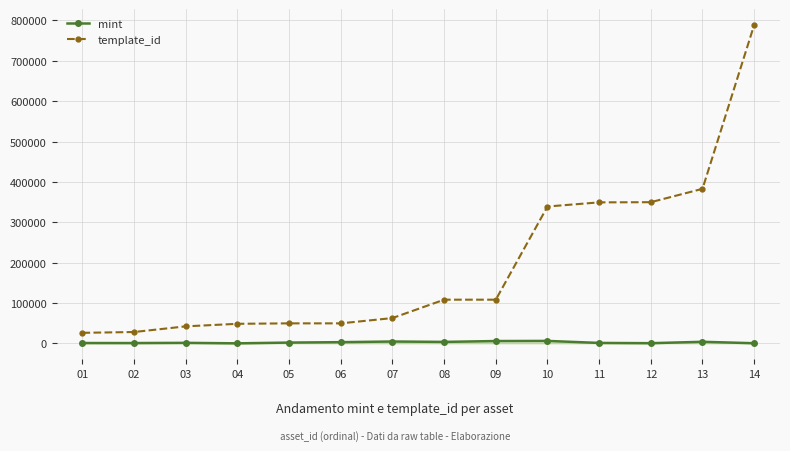

What is the average value of the mint series?

2688